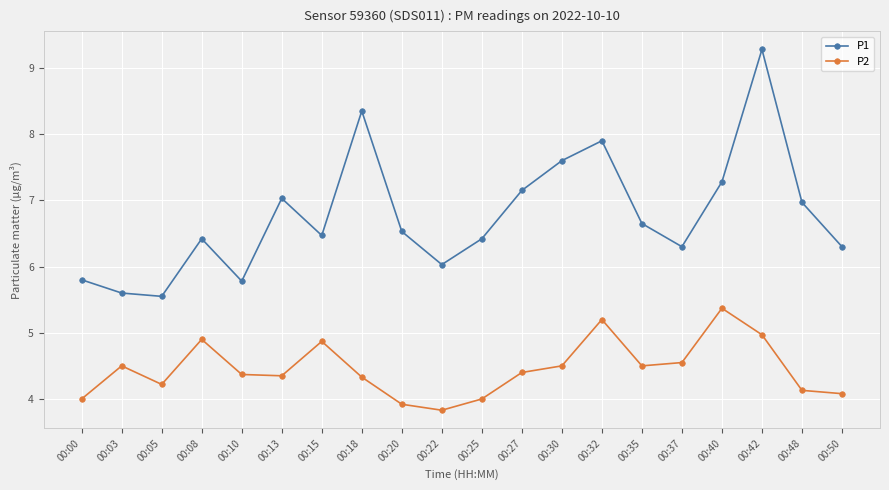

What is the value of the P1 point at the 4th from the left?

6.4